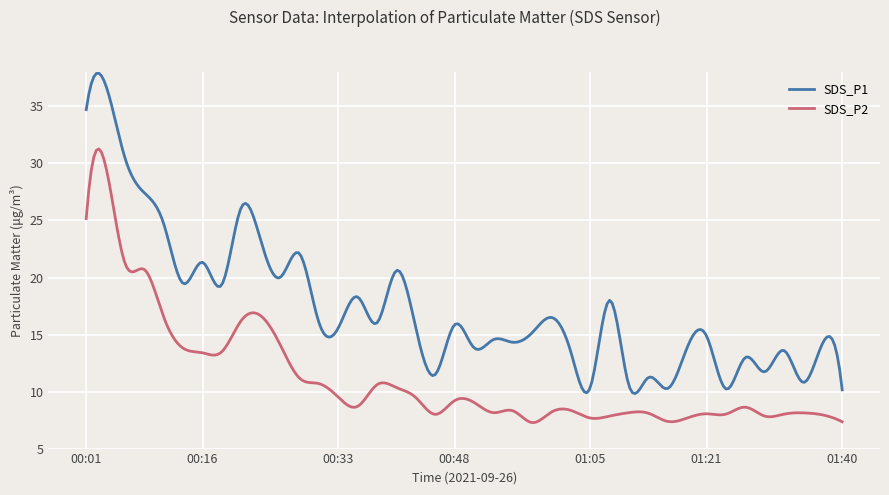

Which series has the largest range (max minus min)?

SDS_P1